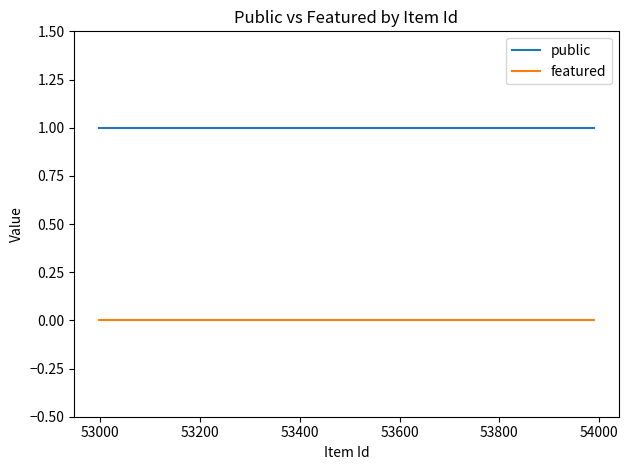

Reading right to left, extract all data points from this chart.

public: 1	1	1	1	1	1	1	1	1	1	1	1	1	1	1
featured: 0	0	0	0	0	0	0	0	0	0	0	0	0	0	0